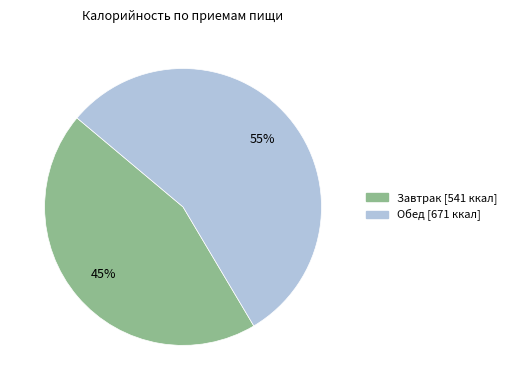

Is the sum of Завтрак and Обед greater than half?

Yes